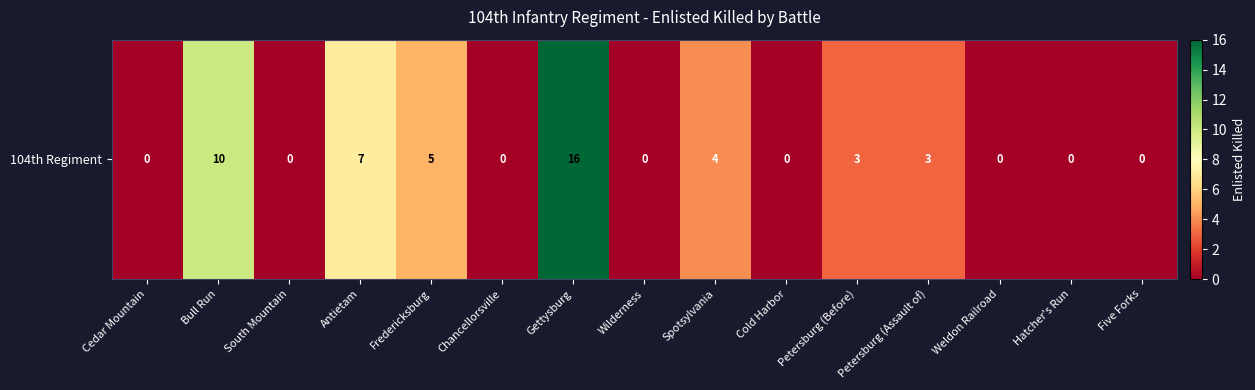

What is the change in value from Bull Run to Wilderness?

-10